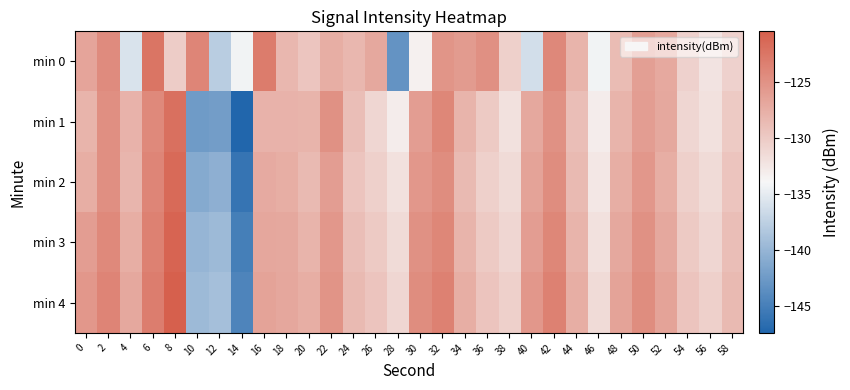

What is the total value across all series at 16?

-631.5